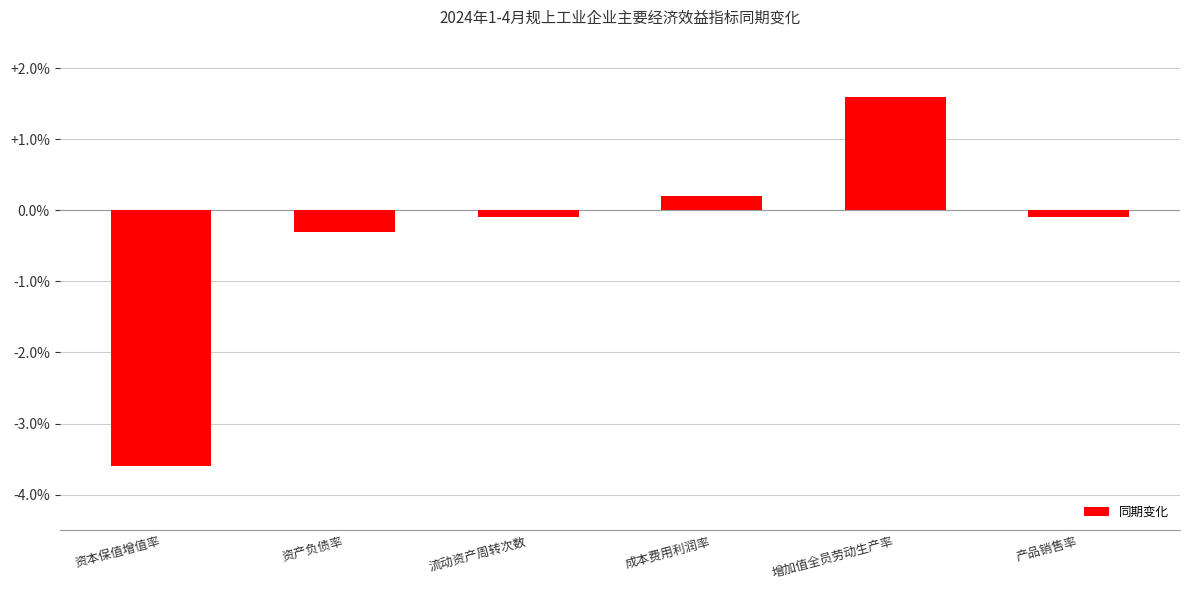

Is it true that the value at 资本保值增值率 is -3.6?

True